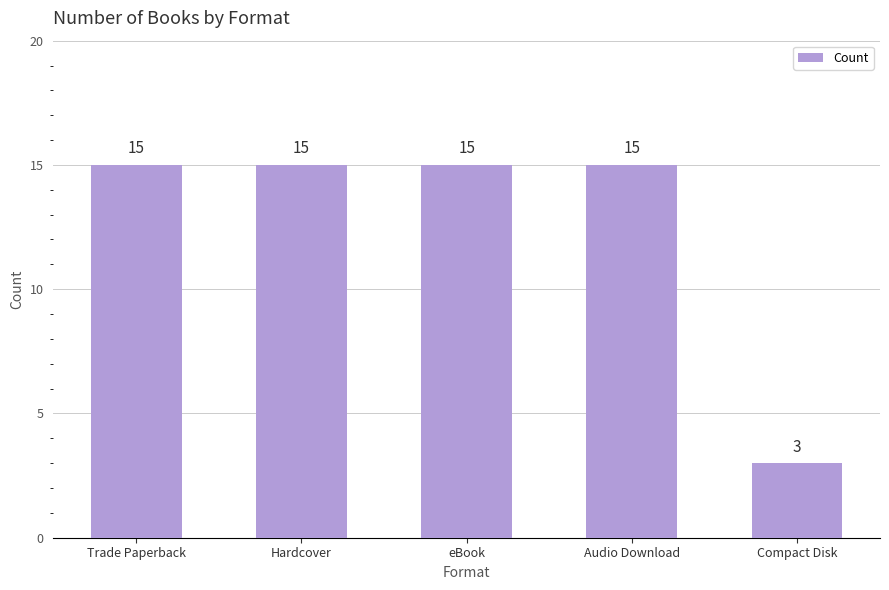

What is the value of the 5th bar from the left?

3